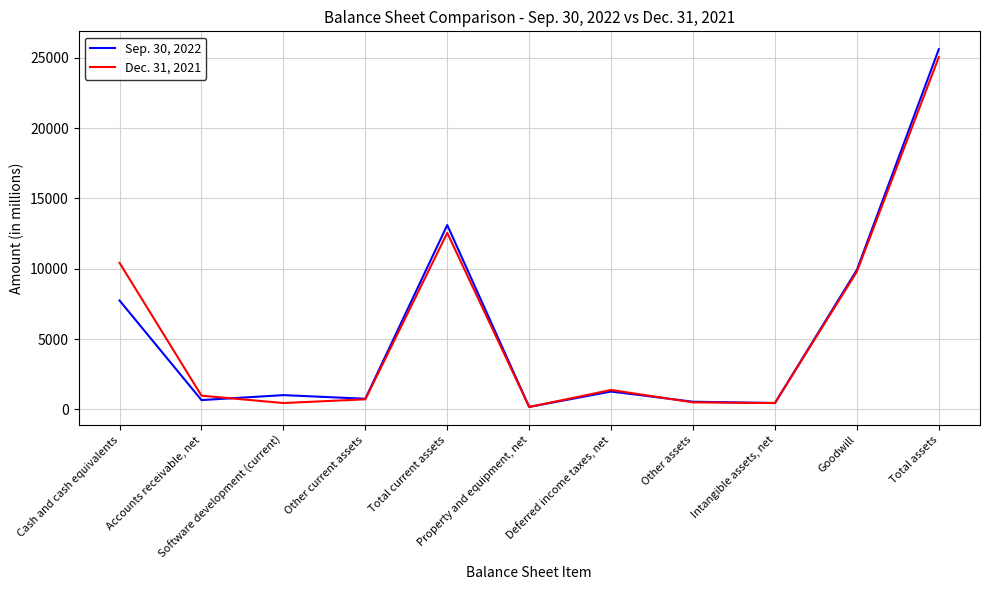

What is the maximum value shown in the chart?

25620